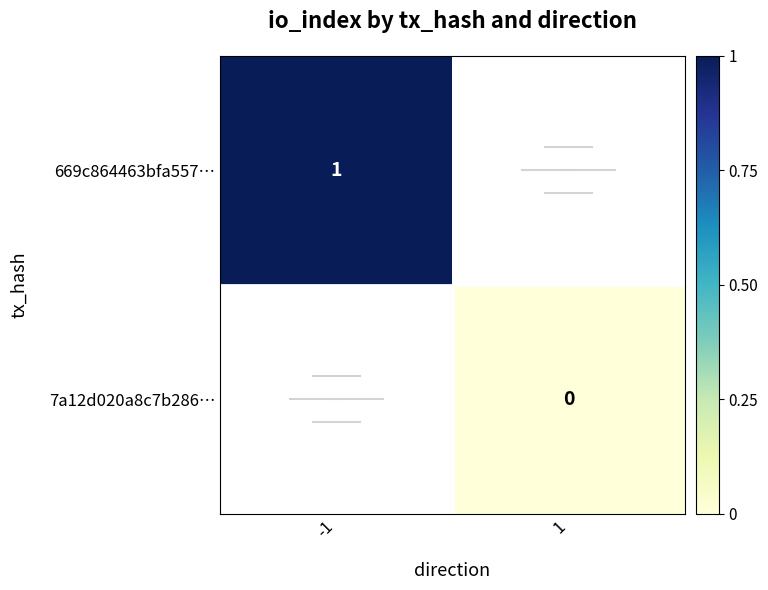

At how many categories does at least one series exceed 0?

1